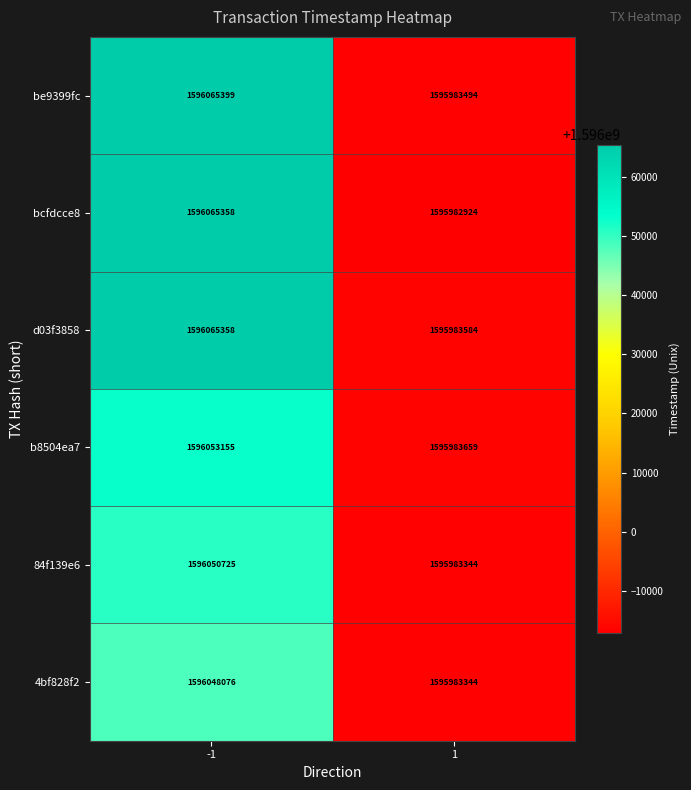

Which series has the largest total across all categories?

d03f3858